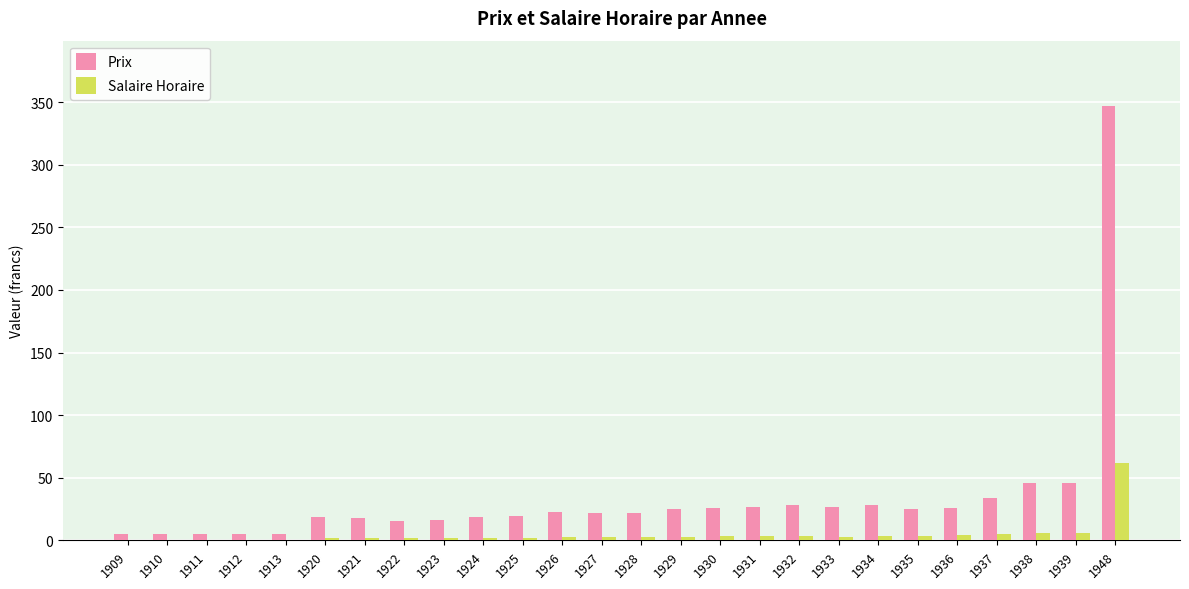

The value of Prix at 1926 is 22.5. True or false?

True